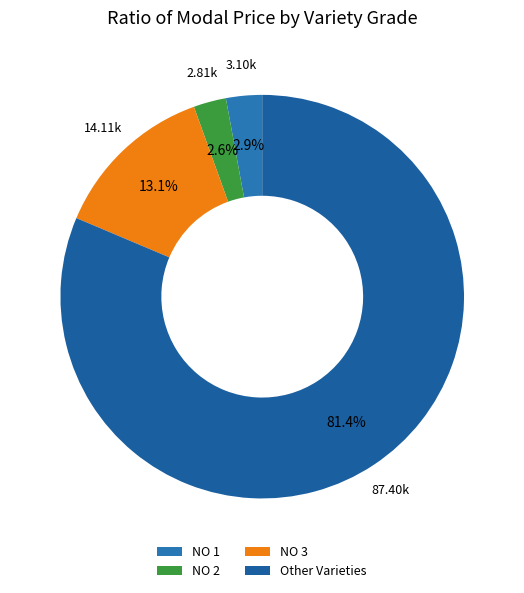

How many slices are in this pie chart?

4